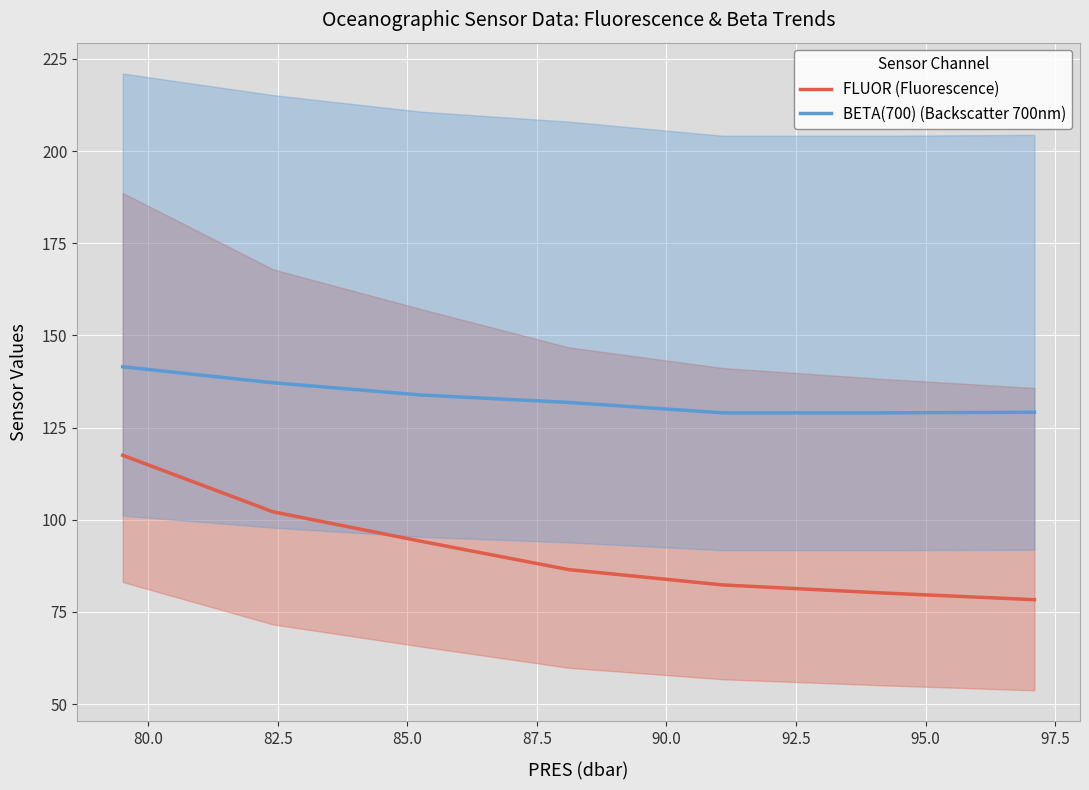

What are all the series names shown in the legend?

FLUOR (Fluorescence), BETA(700) (Backscatter 700nm)